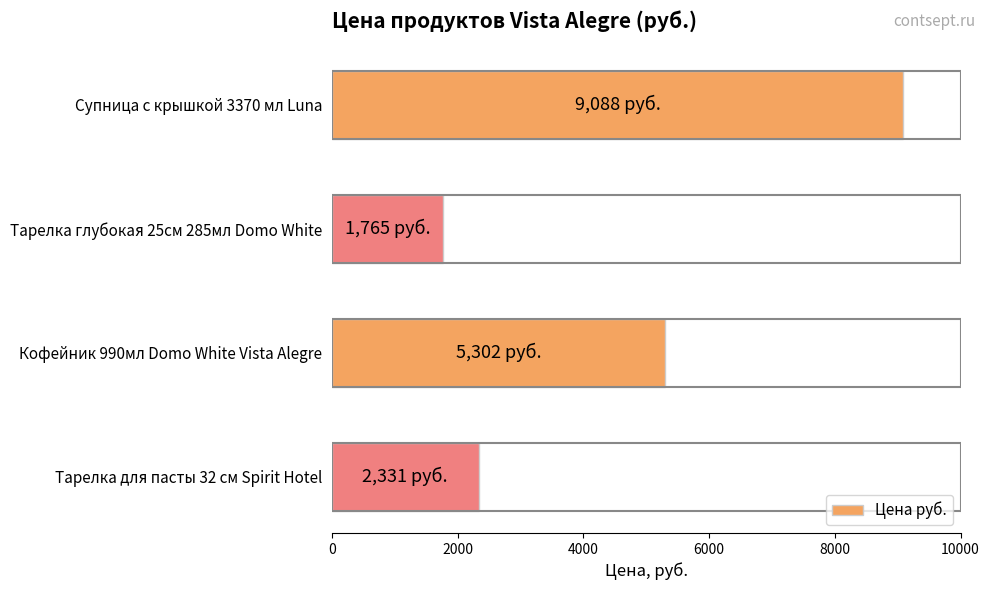

How many categories are shown in the chart?

4